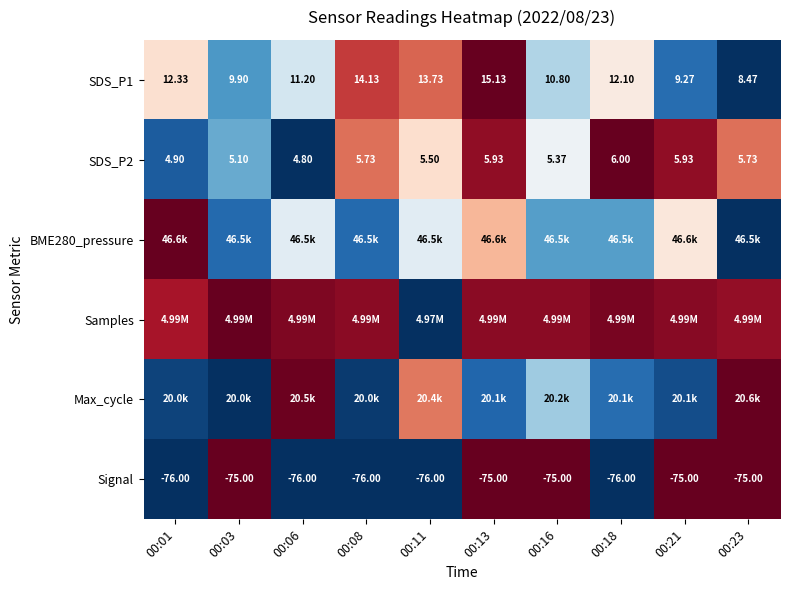

At how many categories does at least one series exceed 0?

10